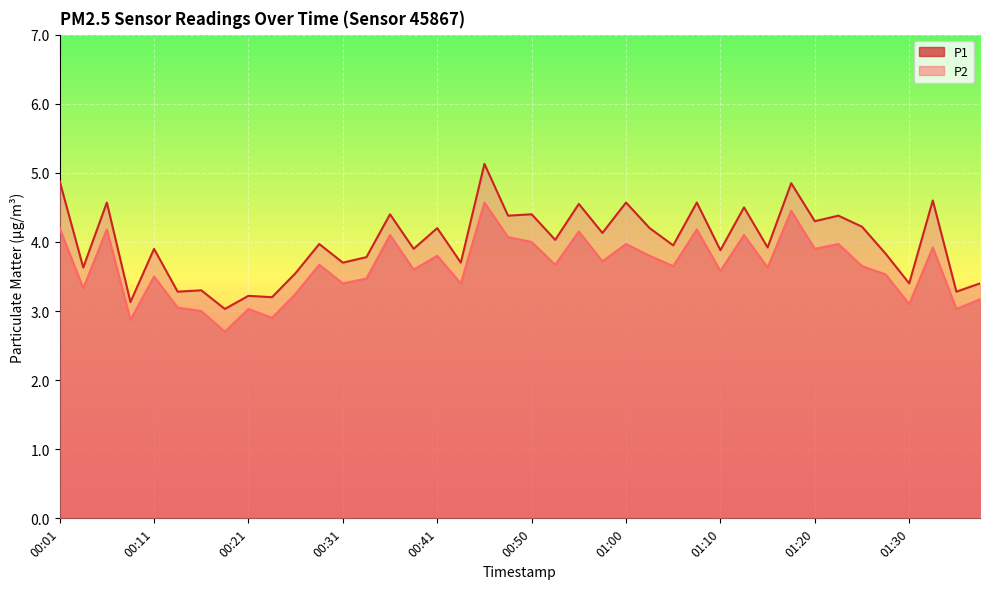

What is the difference between the maximum and minimum values in the P2 line series?

1.9